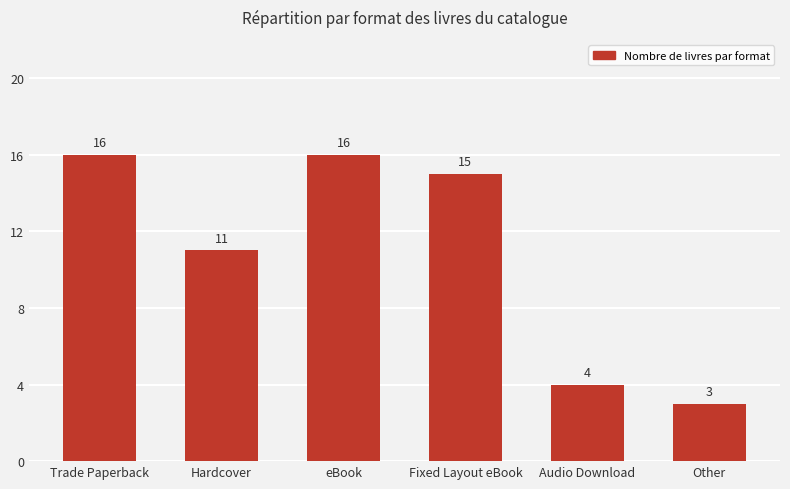

What is the label of the 1st bar from the right?

Other